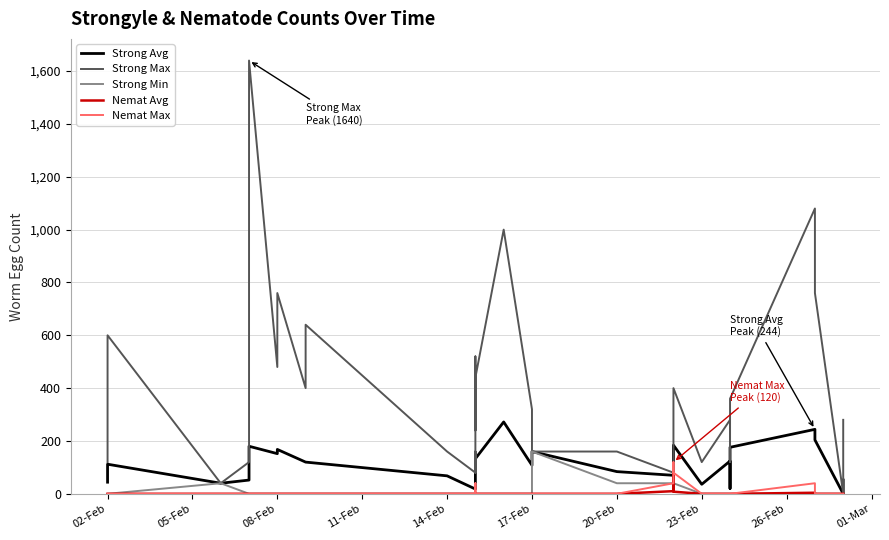

What is the average value of the Strong Max series?

345